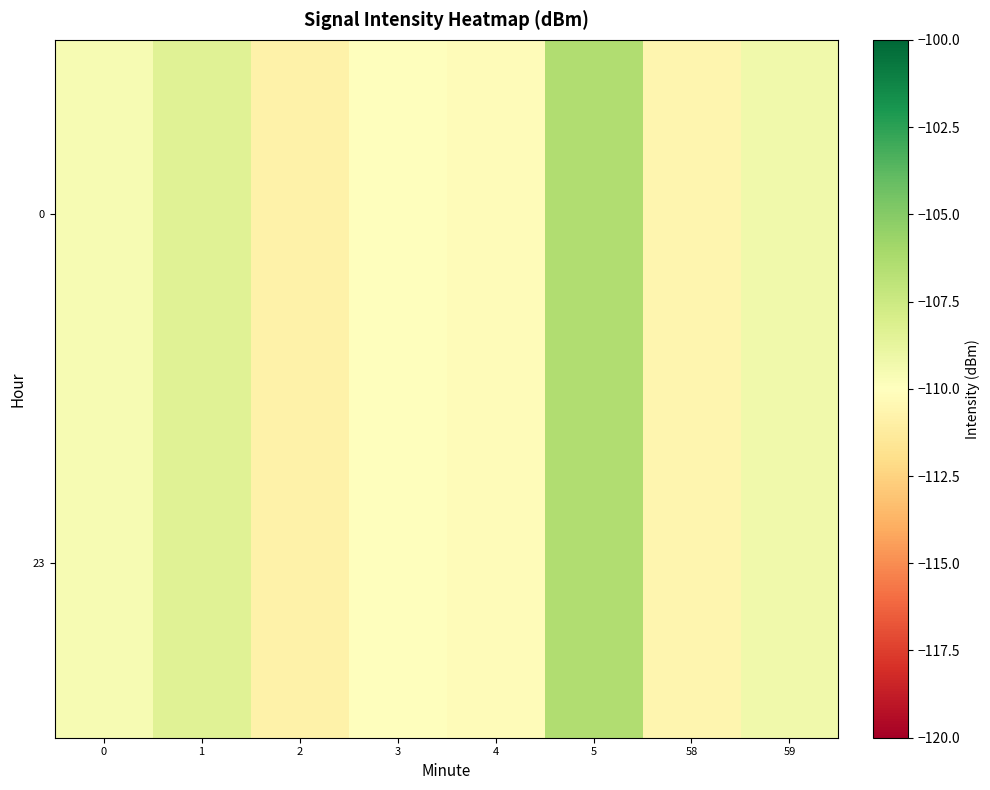

What is the total value across all series at 4?

-220.4